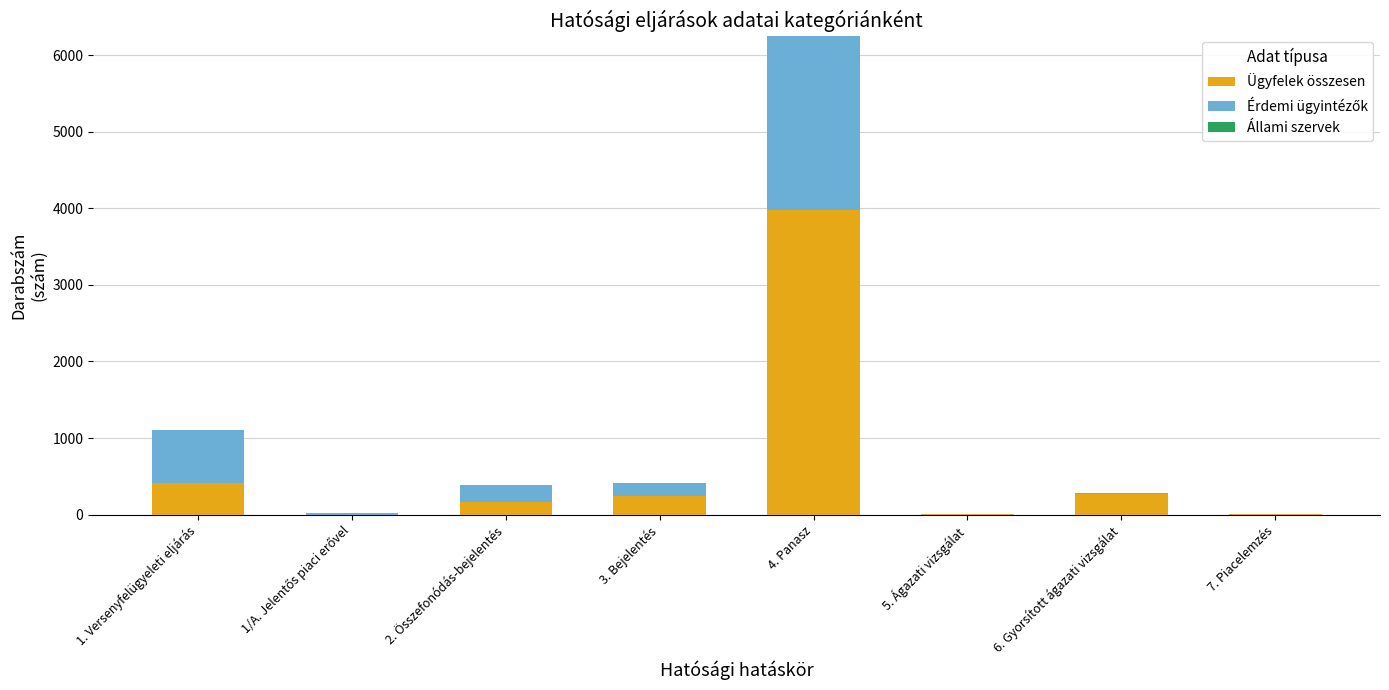

Are the bars grouped side by side (vs. stacked)?

No